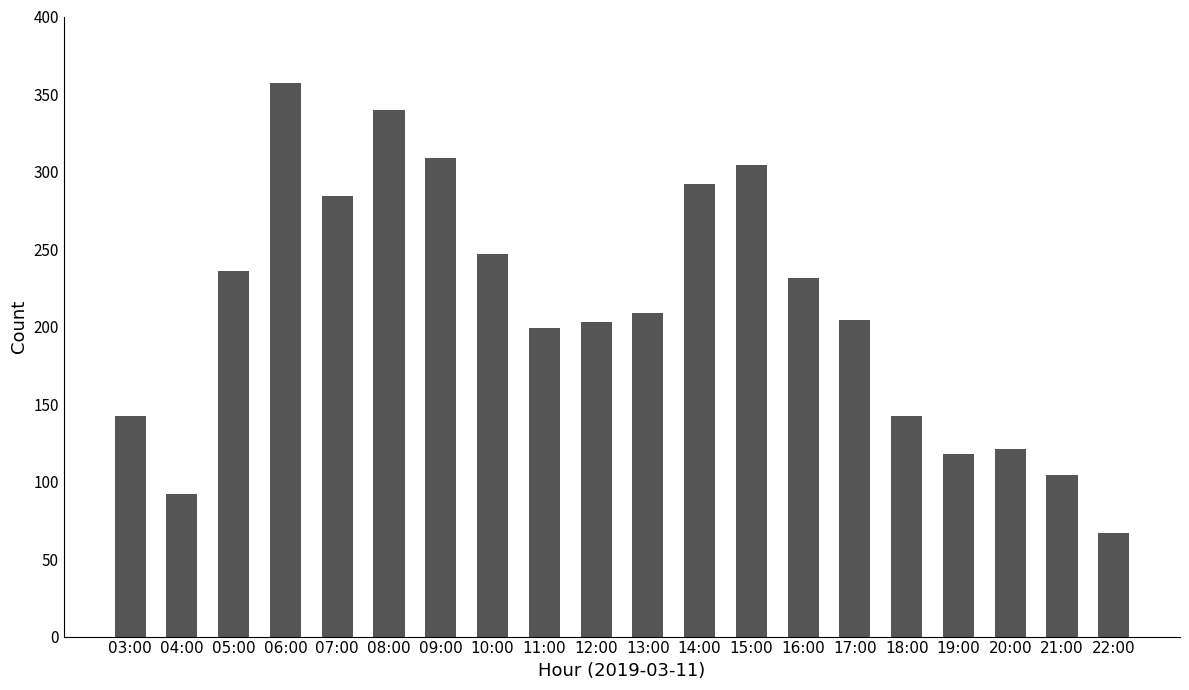

What is the value of the 13th bar from the left?

304